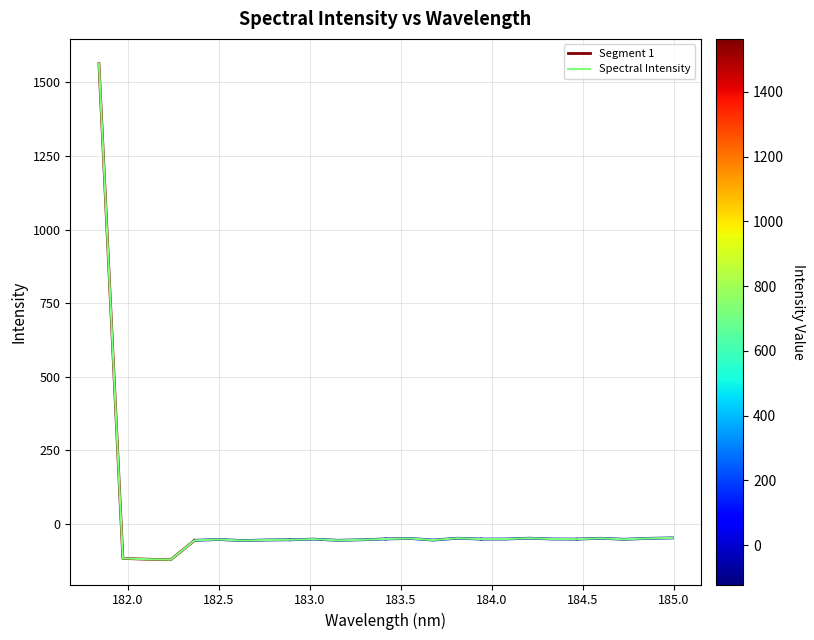

How many points are lower than both their immediate neighbors (excluding endpoints)?

7